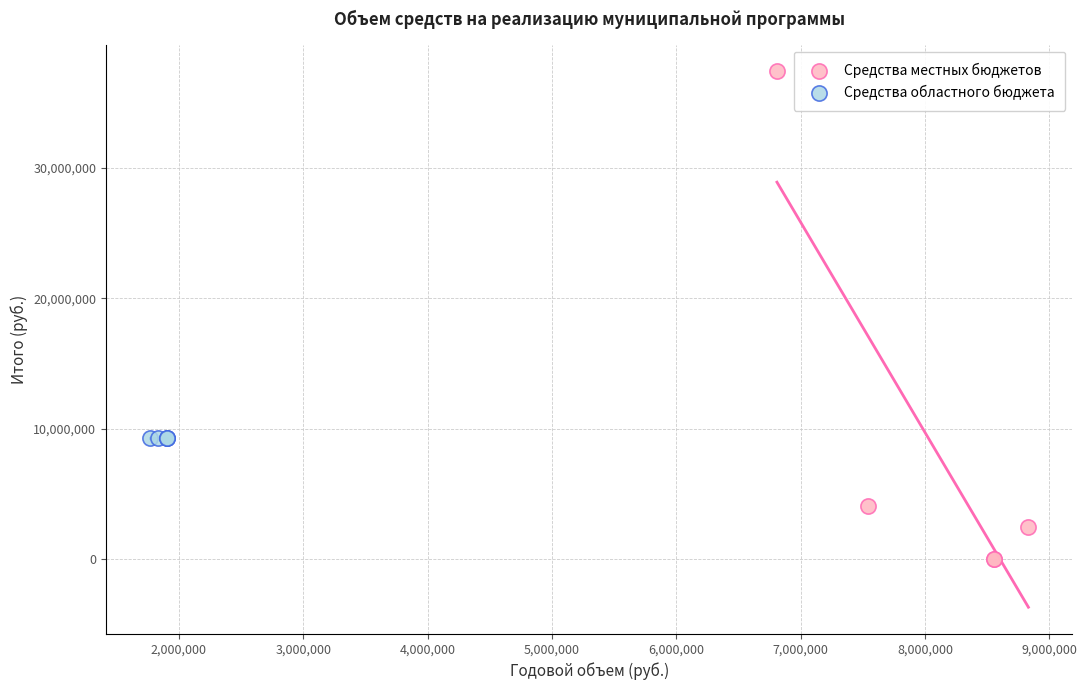

Which series reaches the minimum Y coordinate?

Средства местных бюджетов